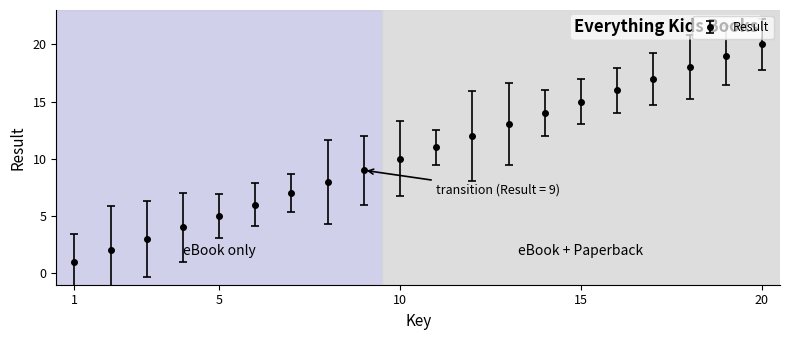

What is the greatest value displayed?

20